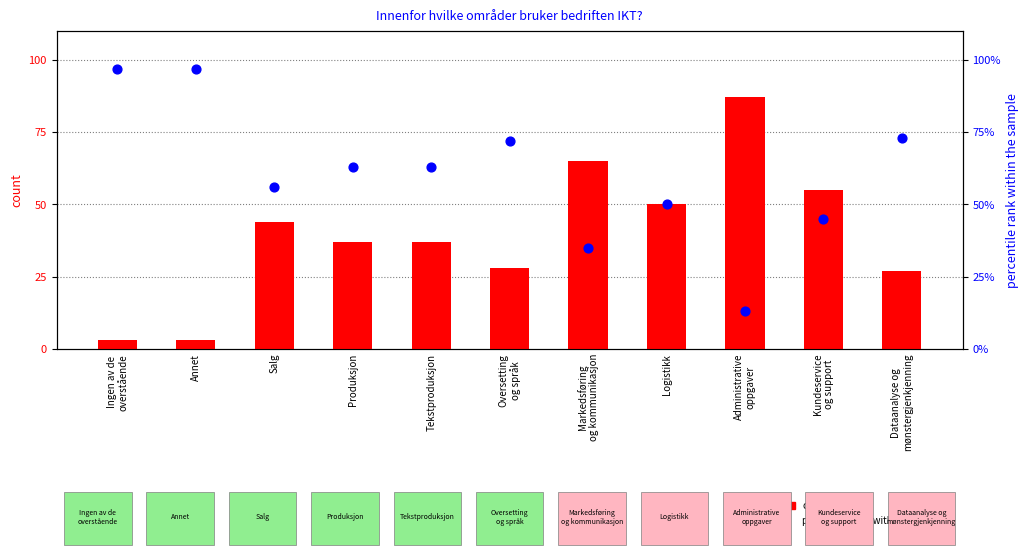

Which series has the largest total across all categories?

percentile rank within the sample